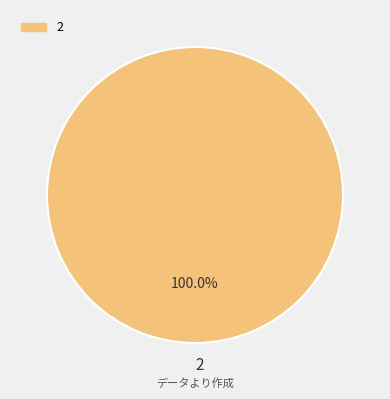

Rank the categories by value from lowest to highest.

2